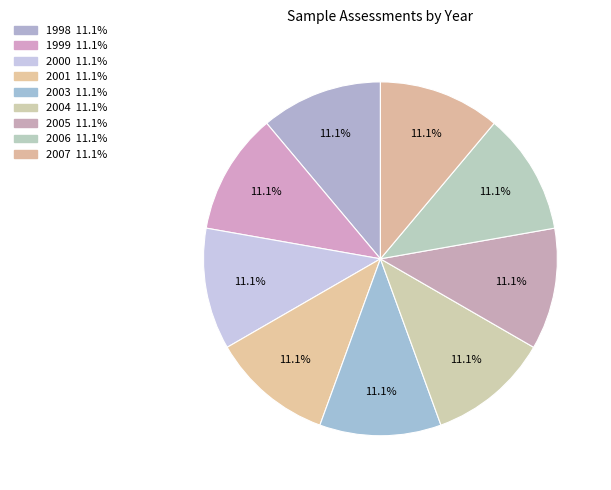

Count the number of slices in the pie.

9